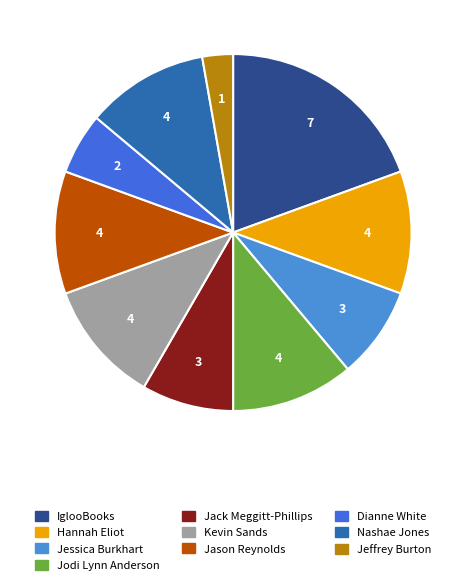

Is there any slice that represents more than half of the pie?

No